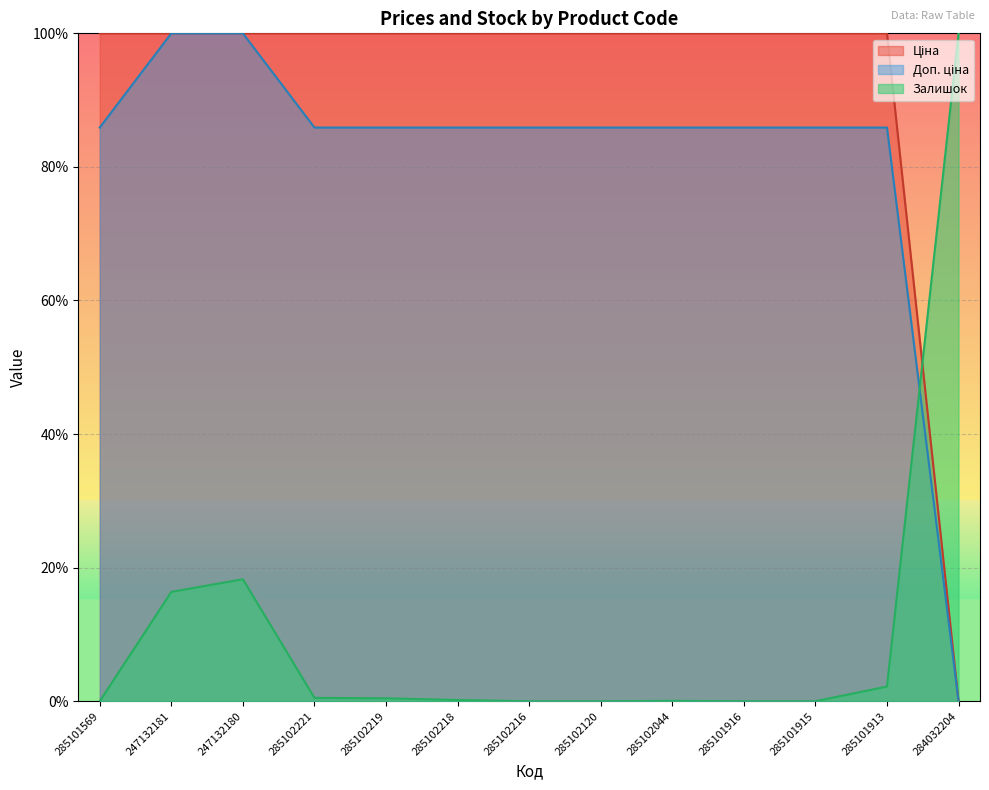

Reading left to right, transcribe all the data shown in this chart.

Ціна: 285101569=100.0	247132181=100.0	247132180=100.0	285102221=100.0	285102219=100.0	285102218=100.0	285102216=100.0	285102120=100.0	285102044=100.0	285101916=100.0	285101915=100.0	285101913=100.0	284032204=0.0
Доп. ціна: 285101569=85.9	247132181=100.0	247132180=100.0	285102221=85.9	285102219=85.9	285102218=85.9	285102216=85.9	285102120=85.9	285102044=85.9	285101916=85.9	285101915=85.9	285101913=85.9	284032204=0.0
Залишок: 285101569=0.0	247132181=16.4	247132180=18.3	285102221=0.5	285102219=0.4	285102218=0.2	285102216=0.0	285102120=0.0	285102044=0.1	285101916=0.0	285101915=0.0	285101913=2.2	284032204=100.0